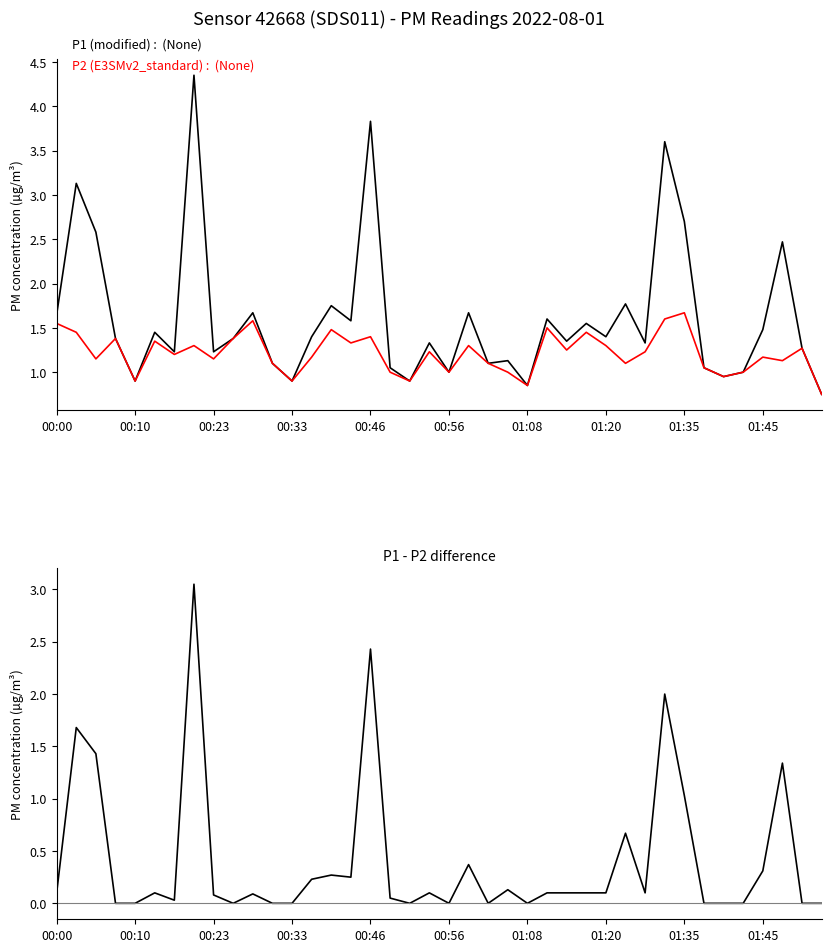

Is the value of P2 (E3SMv2_standard) at 13 greater than the value of P1-P2 difference at 26?

Yes